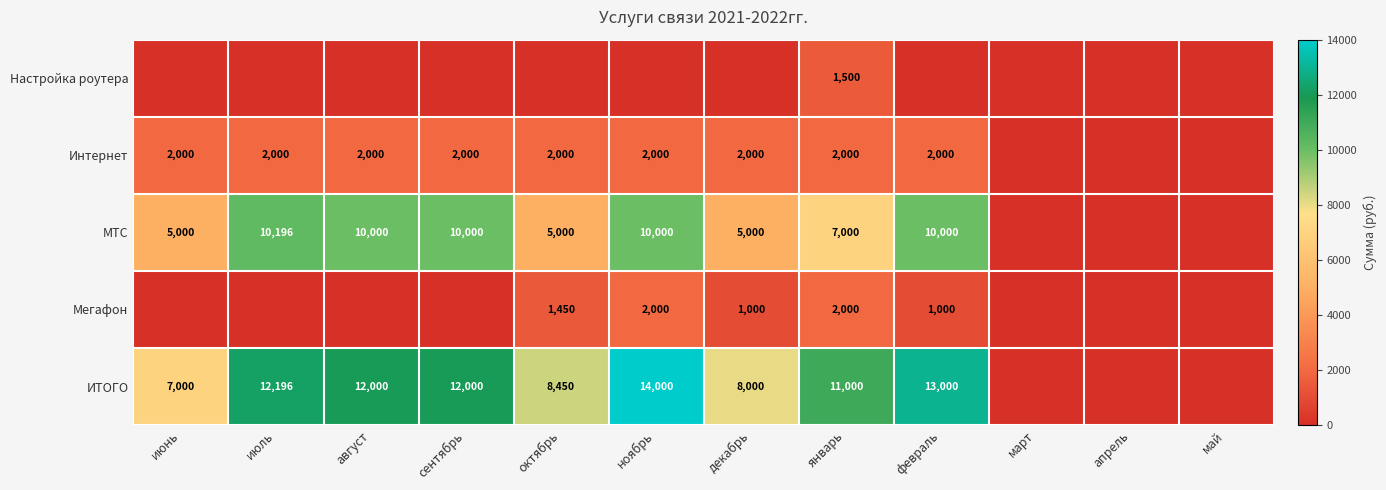

The value of Интернет at июль is 2000. True or false?

True